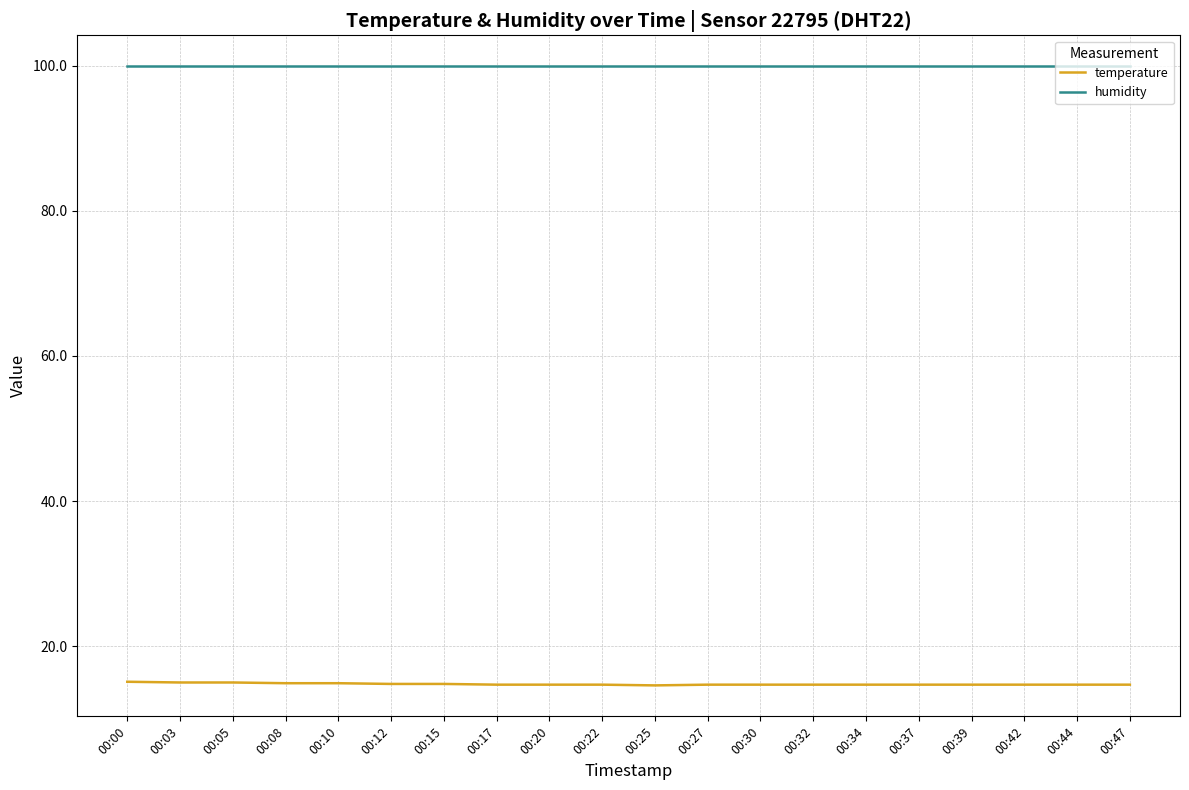

True or false: temperature and humidity intersect in this chart.

False